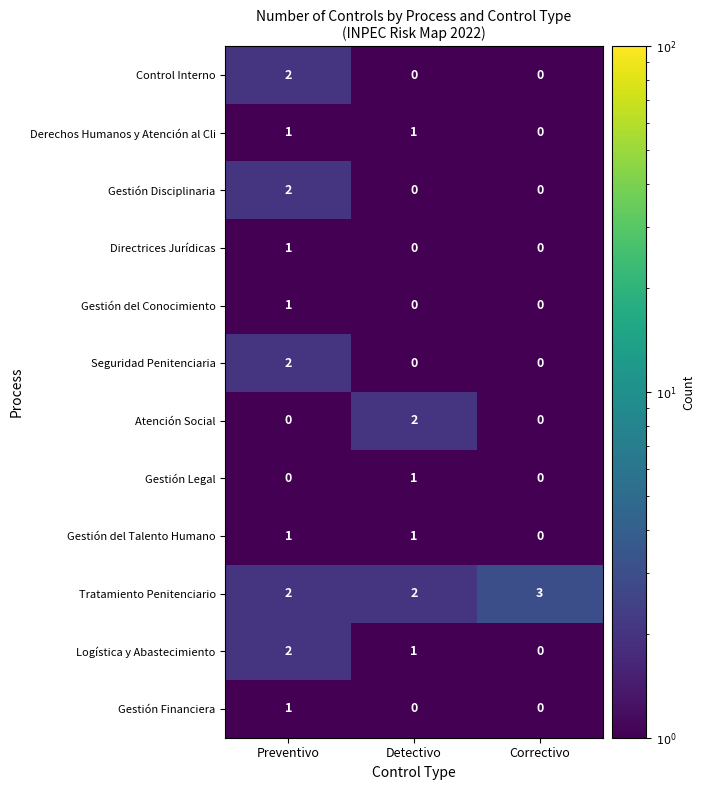

What is the greatest value displayed?

3